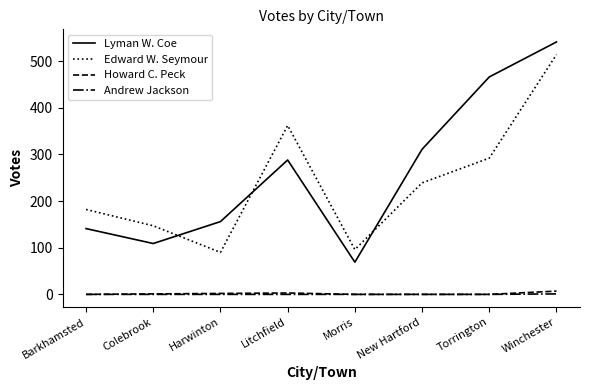

What is the average value of the Howard C. Peck series?

2